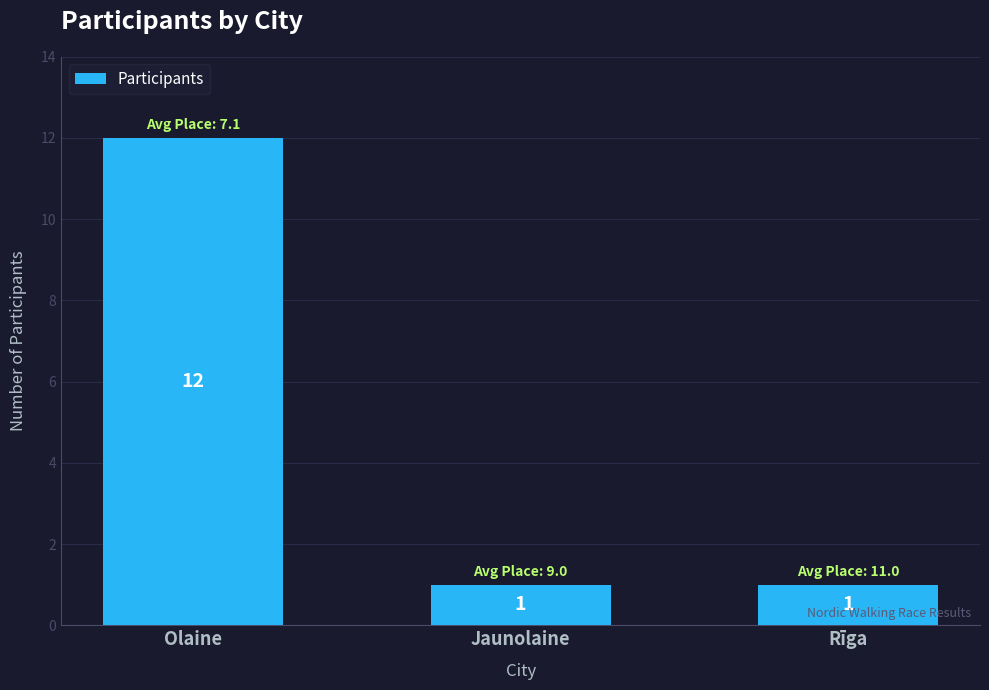

What is the maximum value shown in the chart?

12